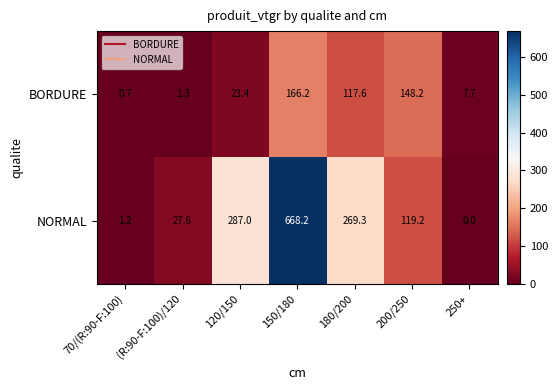

Which series has the largest total across all categories?

NORMAL